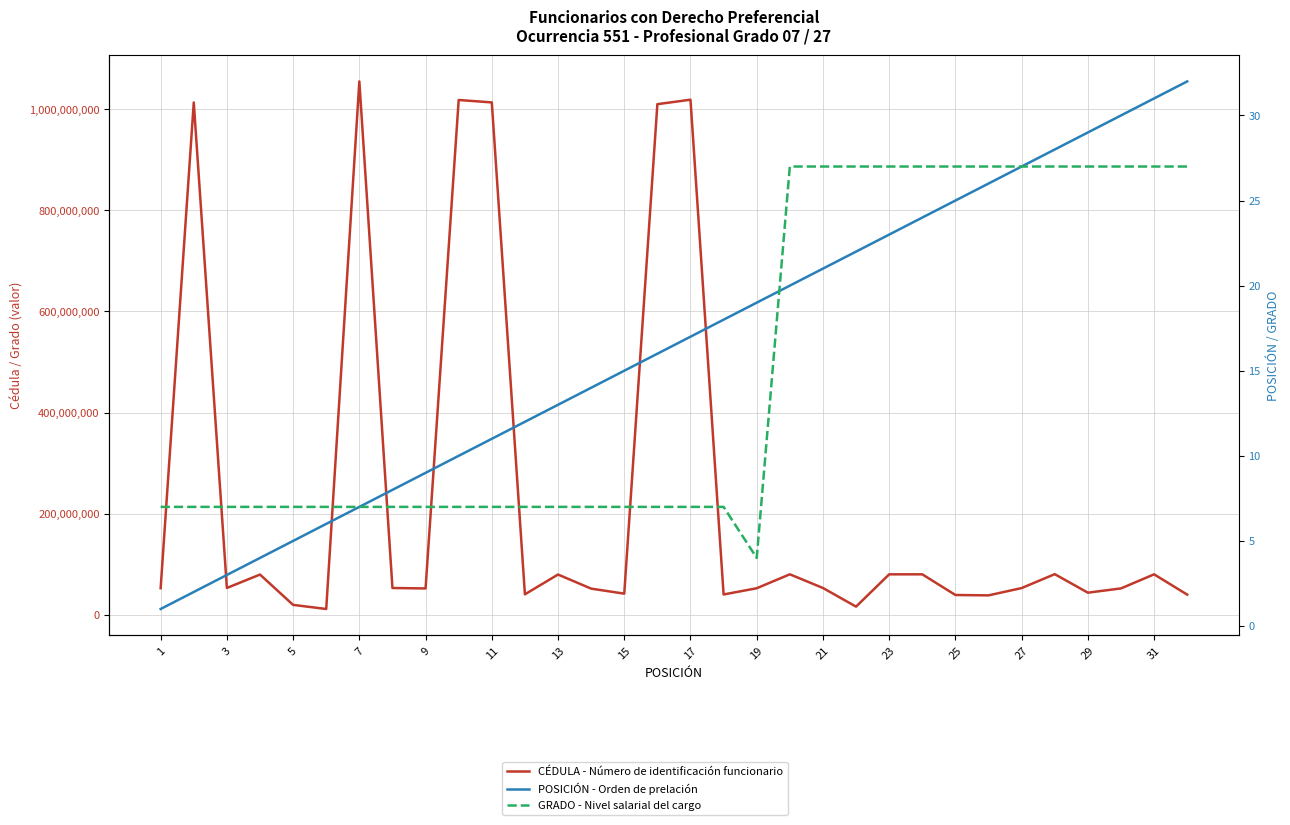

Is it true that GRADO - Nivel salarial del cargo equals 7 at 3?

True